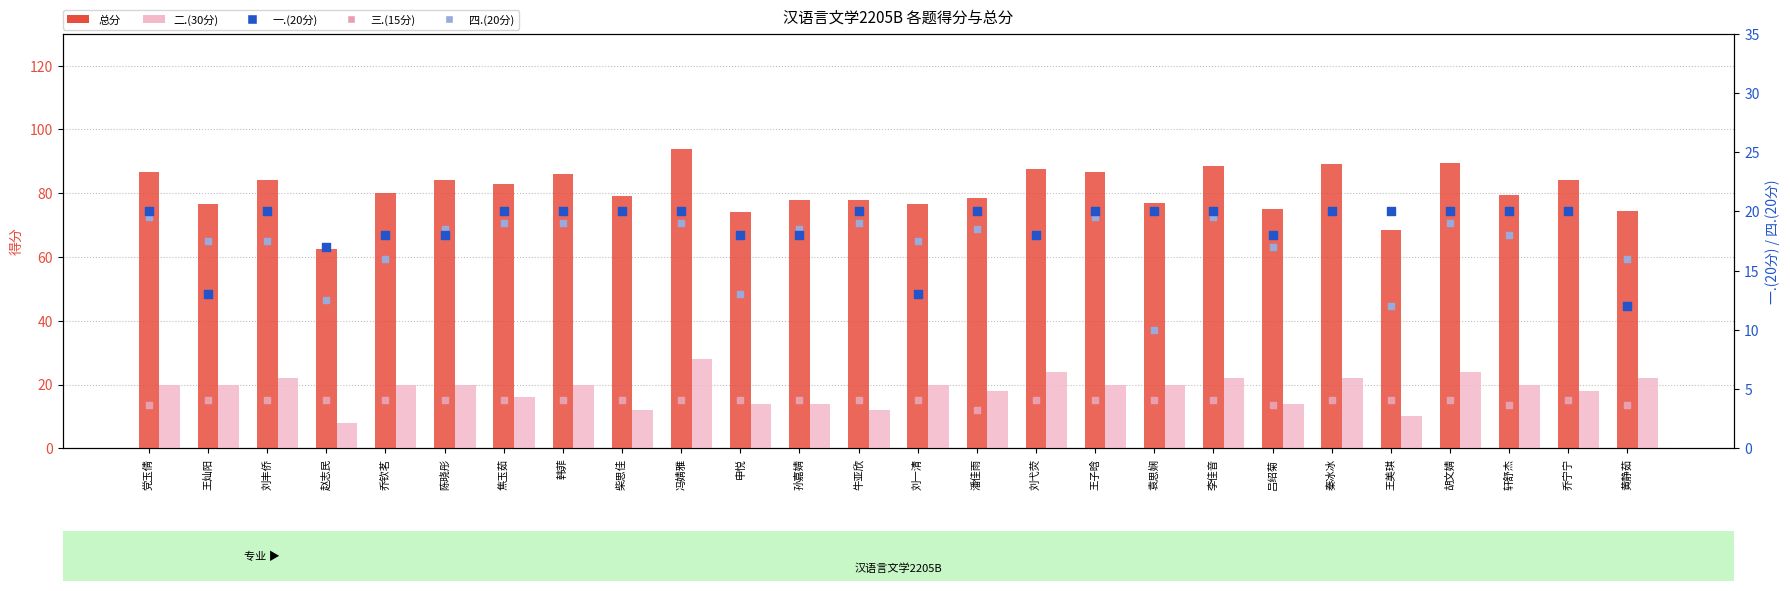

Which series contains the lowest Y value?

二.(30分)